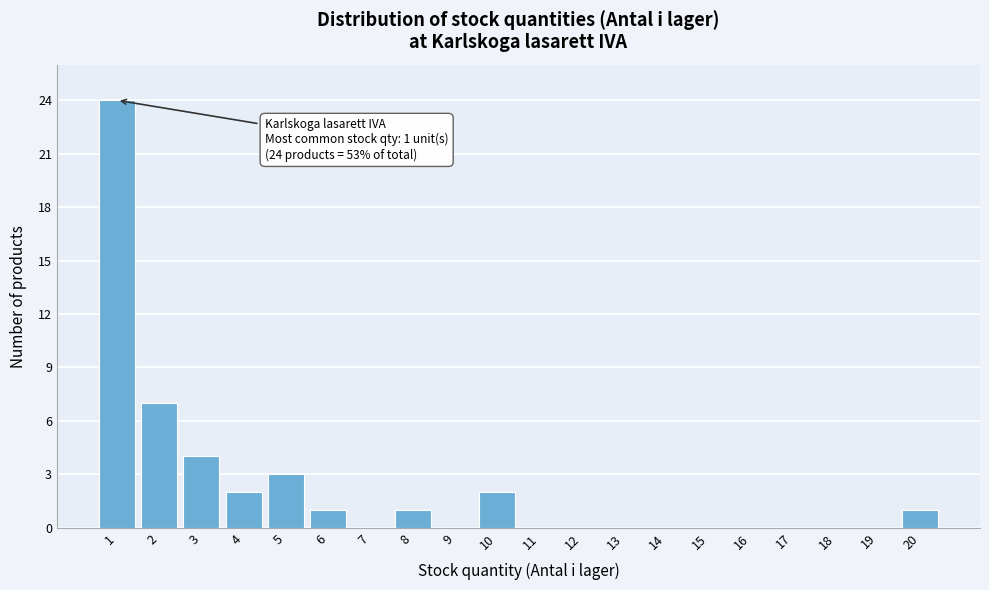

Reading right to left, transcribe all the data shown in this chart.

20=1	19=0	18=0	17=0	16=0	15=0	14=0	13=0	12=0	11=0	10=2	9=0	8=1	7=0	6=1	5=3	4=2	3=4	2=7	1=24